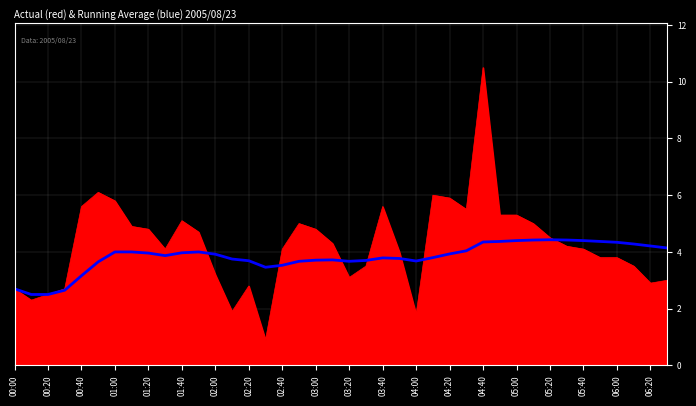

What is the greatest value displayed?

10.5